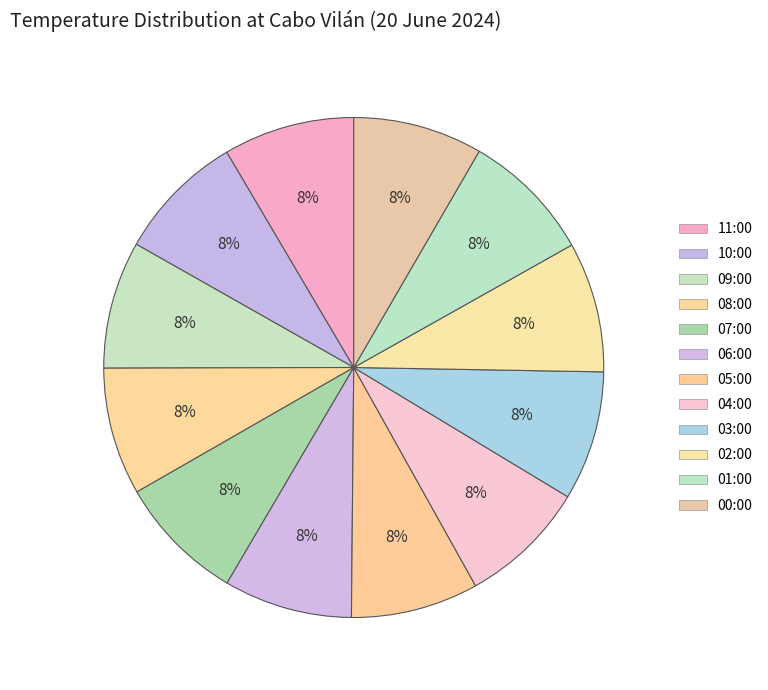

Which category has the biggest portion of the pie?

11:00